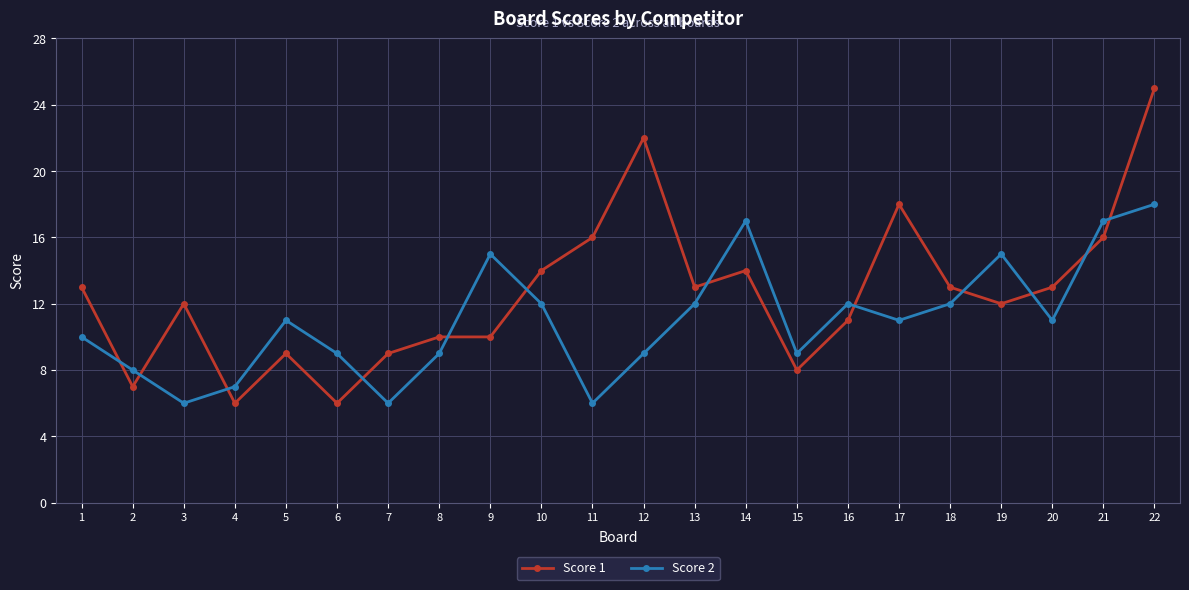

Is it true that Score 2 equals 12 at 13?

True